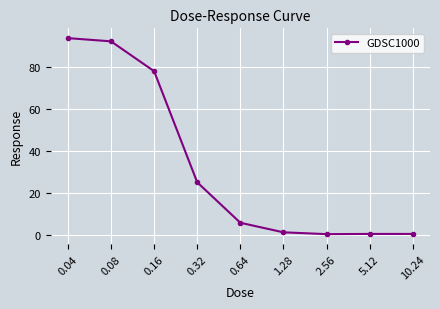

How many categories are shown in the chart?

9